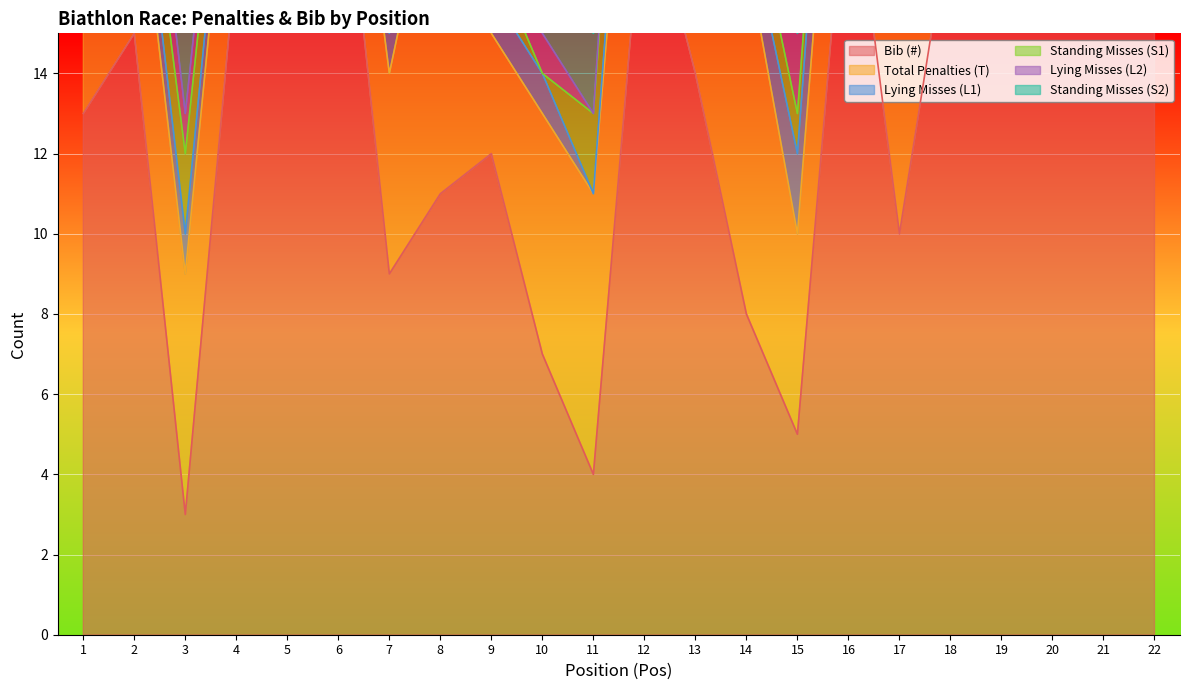

Which has a higher value, 2 or 21?

21